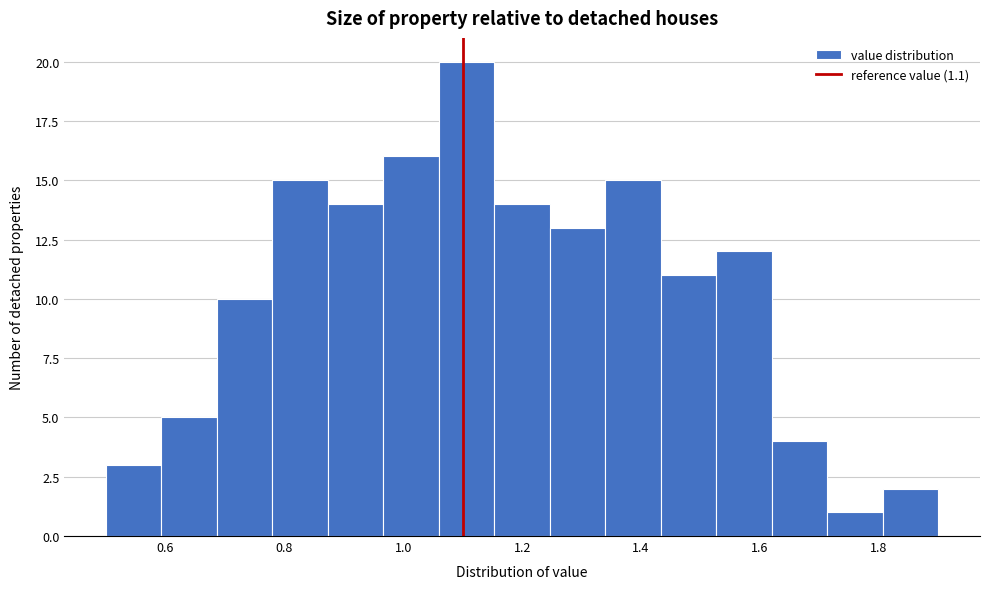

Reading left to right, transcribe this chart: for each bar, give the range it covers on the x-axis and its height. Neither the bar edges nor the heights are printed on the chart, so give them approximately, as read against the axes.

0.50 to 0.60: 3
0.60 to 0.68: 5
0.68 to 0.78: 10
0.78 to 0.88: 15
0.88 to 0.96: 14
0.96 to 1.06: 16
1.06 to 1.16: 20
1.16 to 1.24: 14
1.24 to 1.34: 13
1.34 to 1.44: 15
1.44 to 1.52: 11
1.52 to 1.62: 12
1.62 to 1.72: 4
1.72 to 1.80: 1
1.80 to 1.90: 2